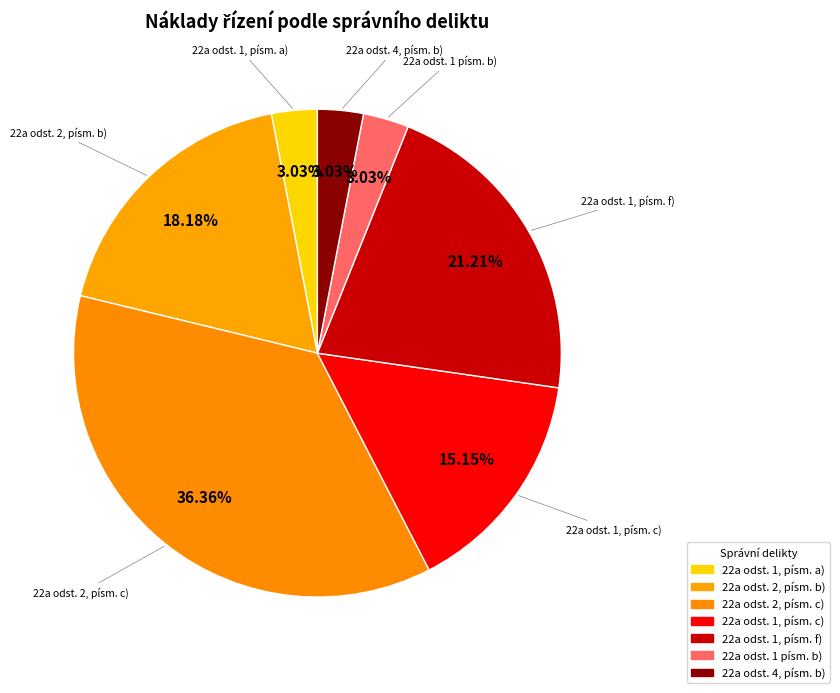

Count the number of slices in the pie.

7